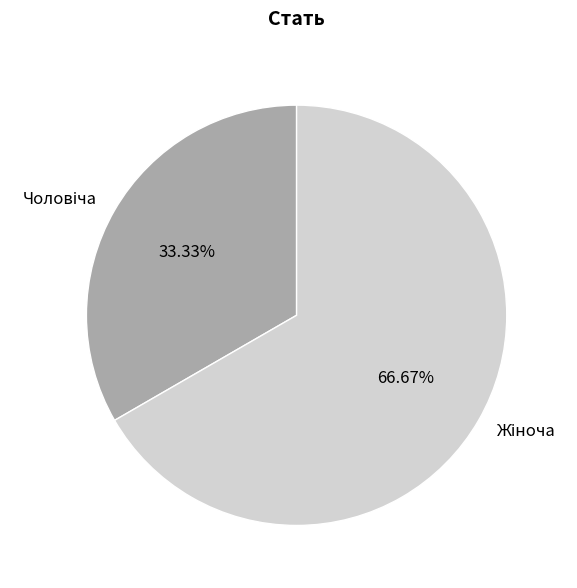

Does any single category account for the majority?

Yes